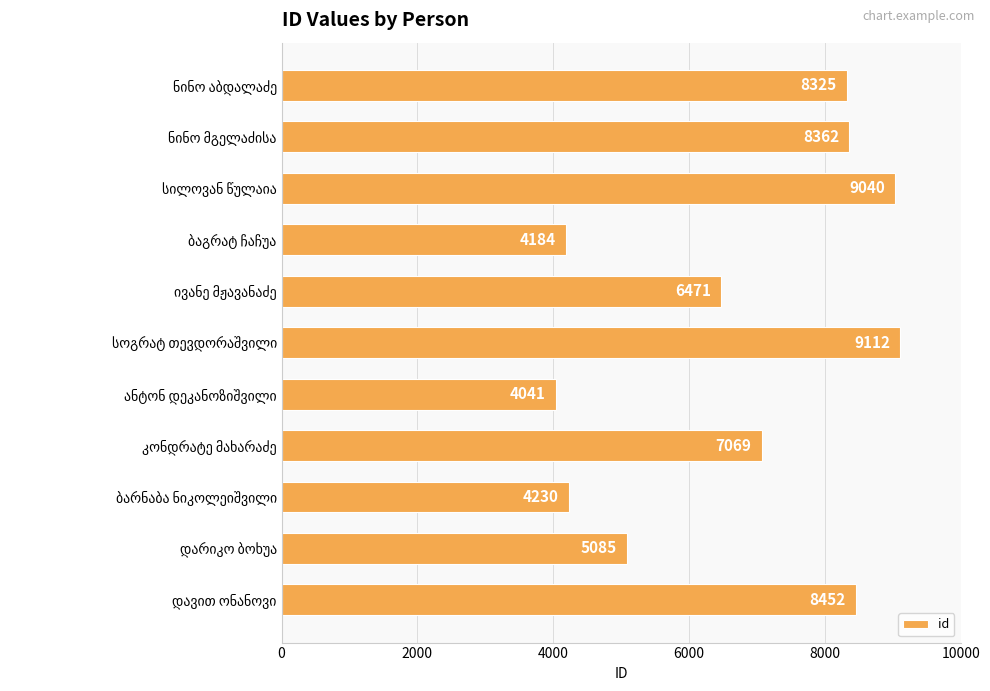

What is the minimum value shown in the chart?

4041